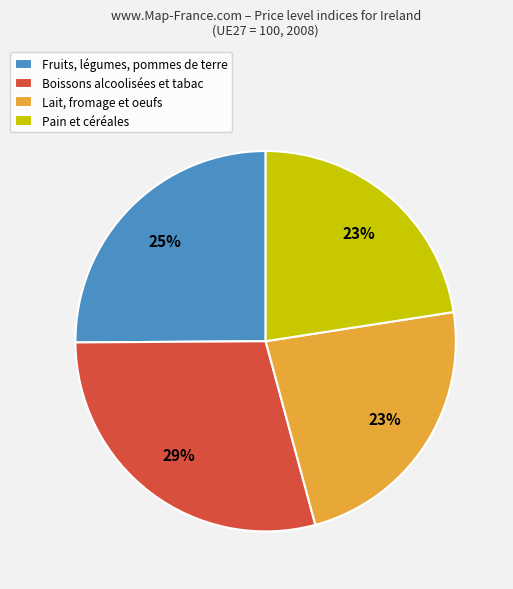

Is it true that Lait, fromage et oeufs is 23% of the pie?

True